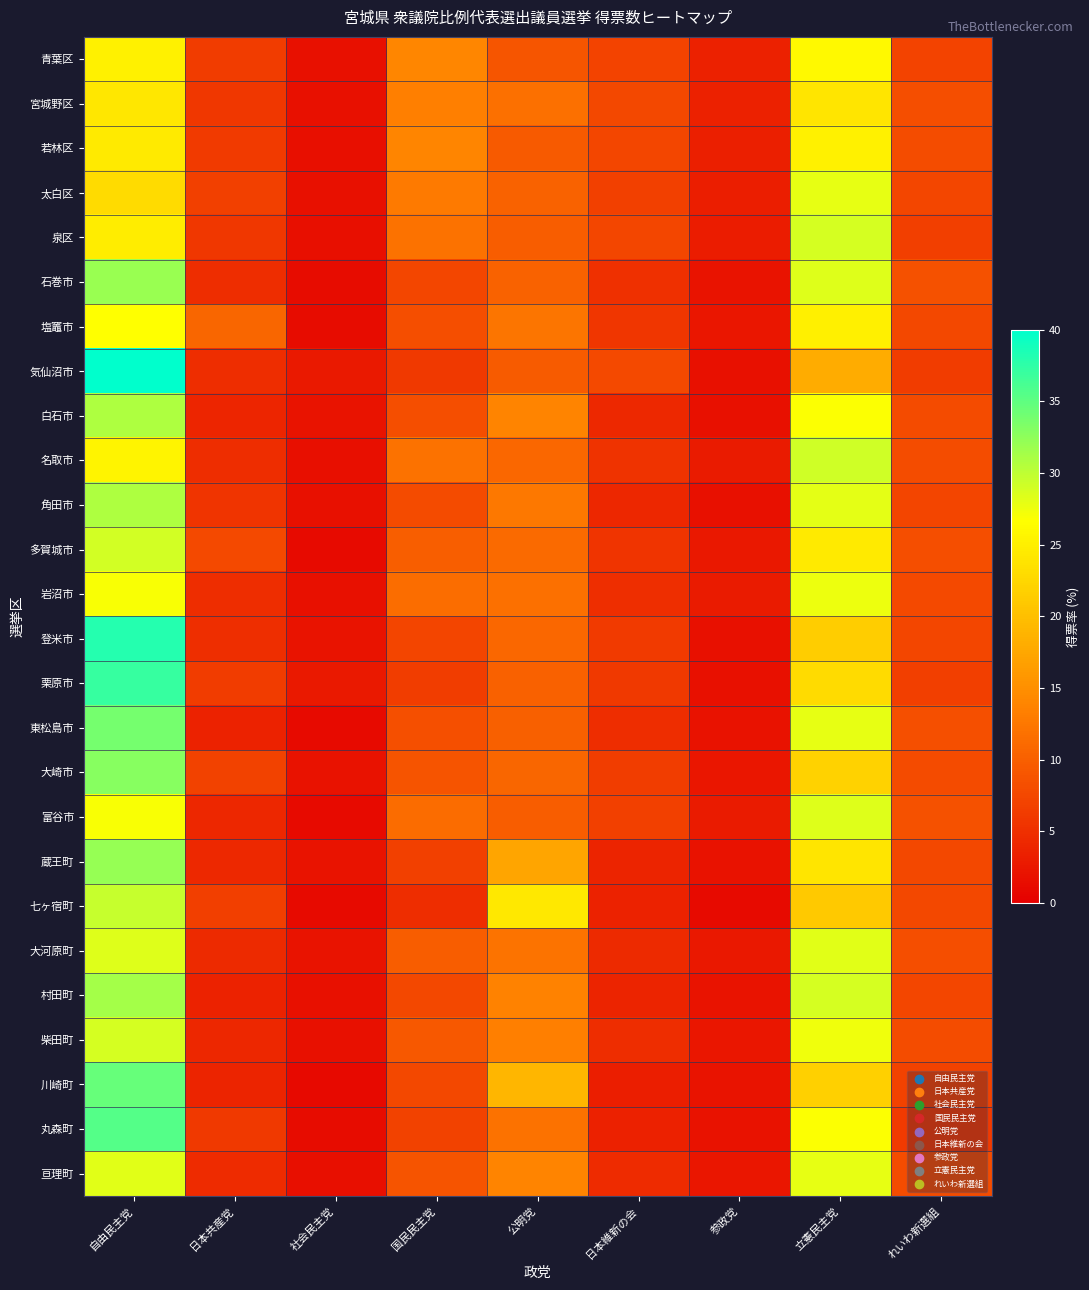

What is the smallest value displayed?

0.9